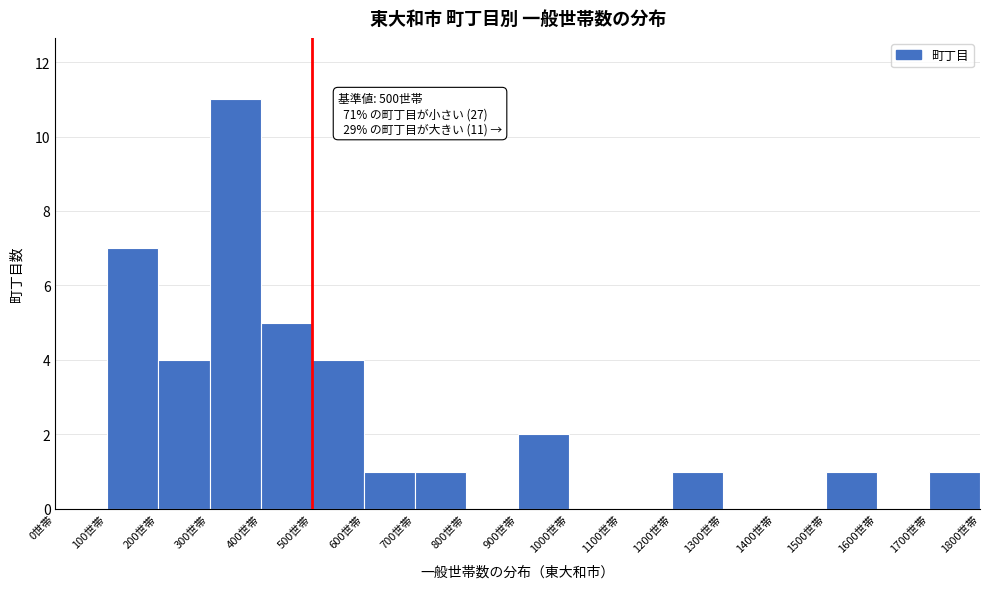

Over which range of the x-axis is the bar tallest?

300 to 400